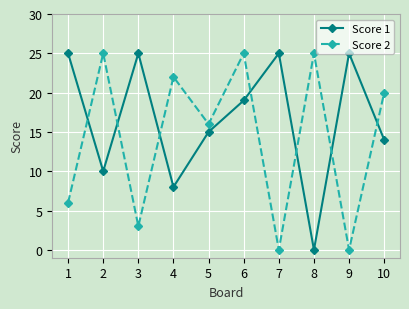

Does the chart display data point markers on the line(s)?

Yes